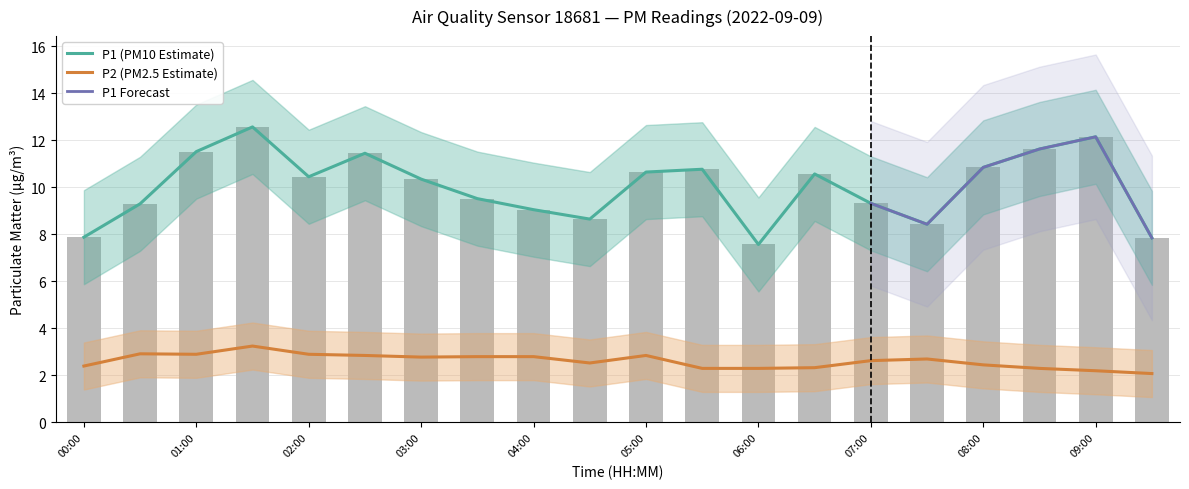

How many values in the P1 series are below 10?

9